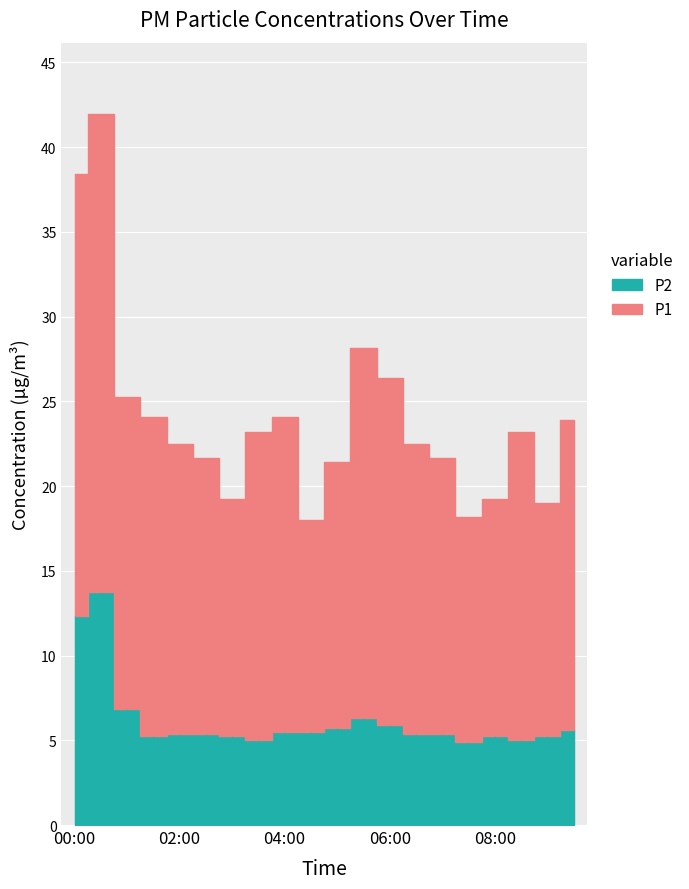

What is the sum of the P1 values at 00:00 and 03:30?

44.3